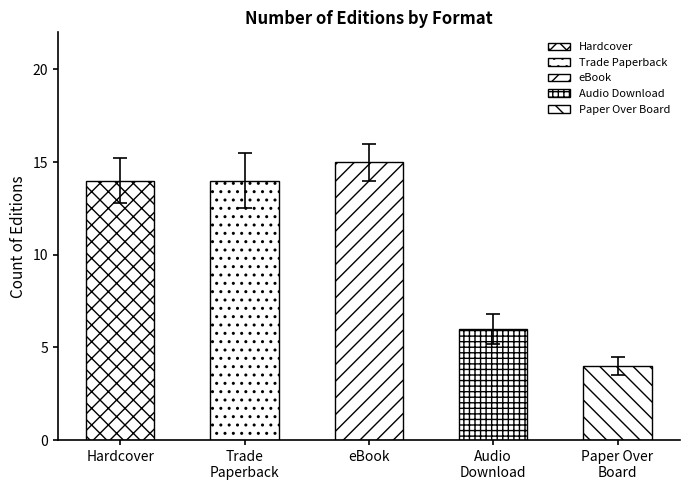

Does the chart contain stacked bars?

No